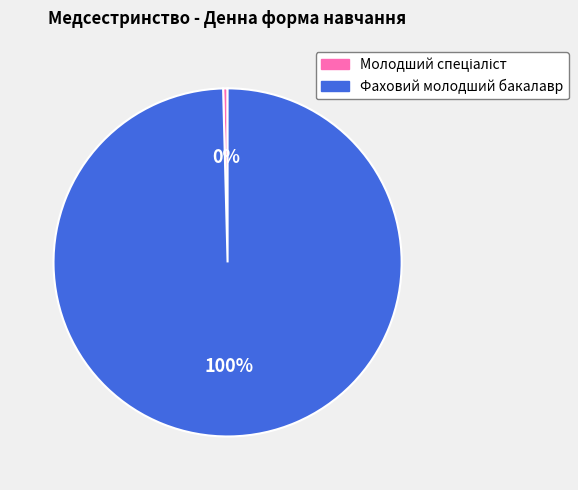

To the nearest percent, what is the average slice percentage?

50%